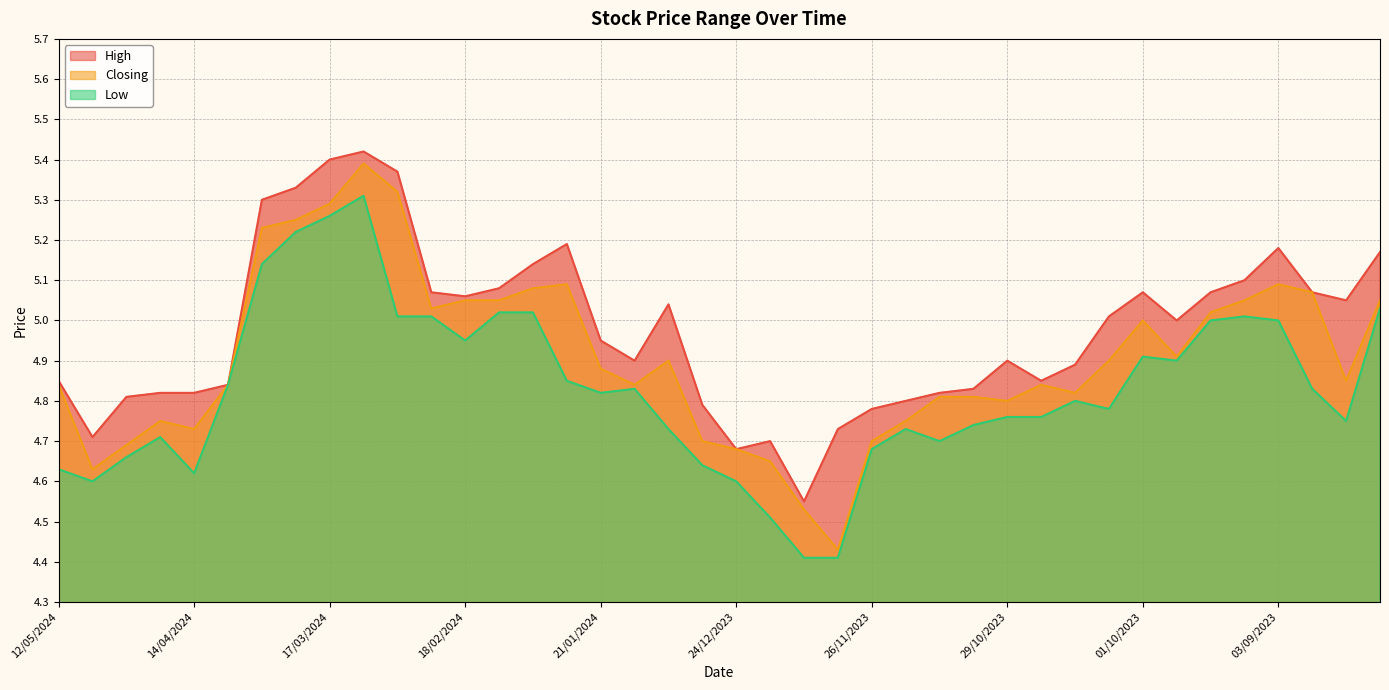

At which category is the sum across all series the highest?

10/03/2024